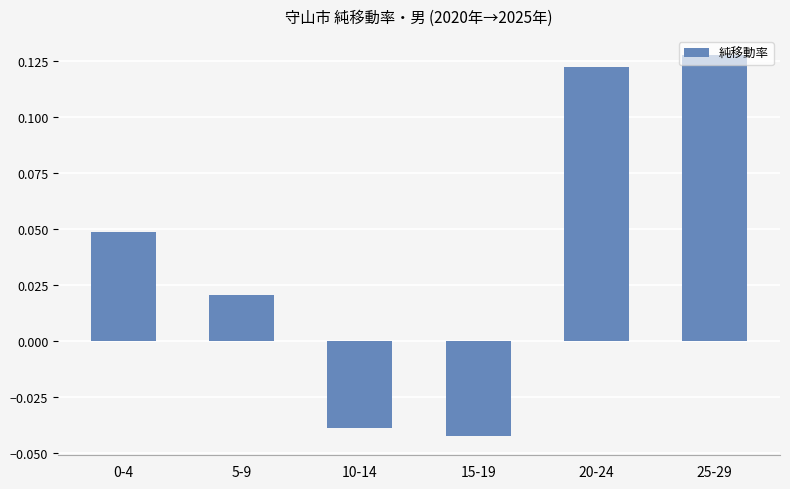

What is the change in value from 15-19 to 25-29?

+0.2